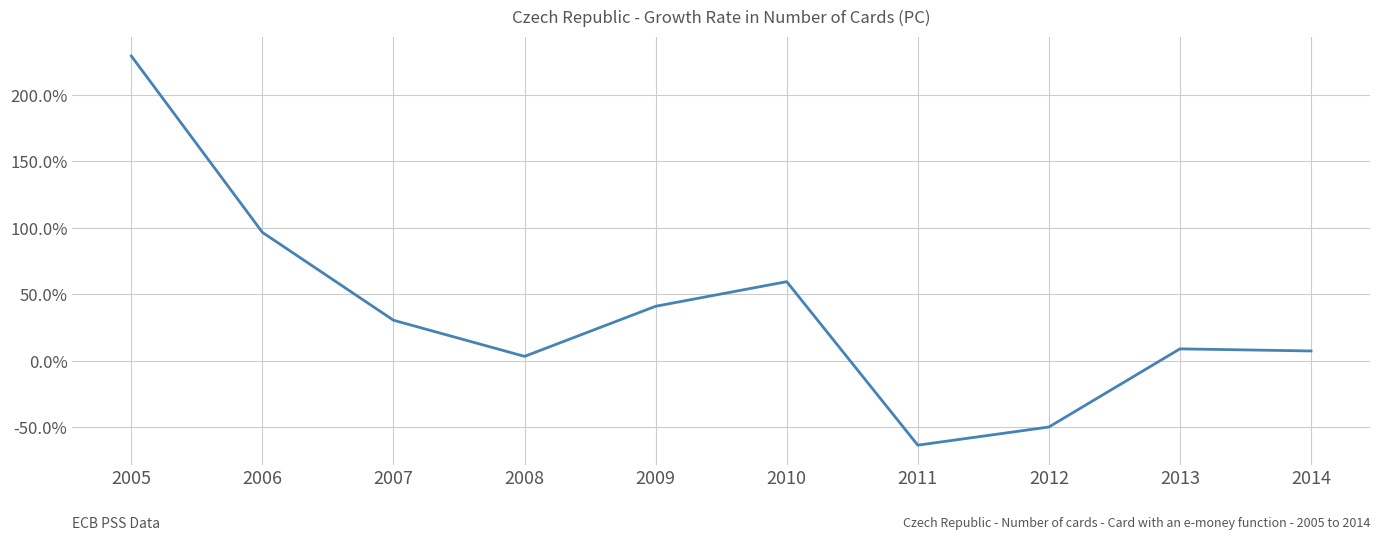

What is the greatest value displayed?

229.2